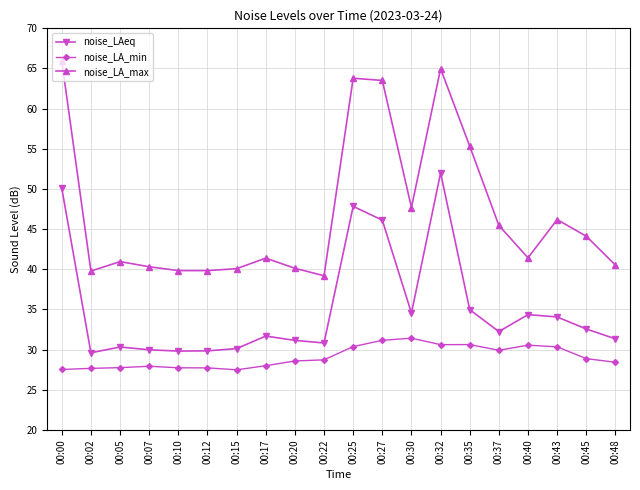

True or false: noise_LAeq has more than 0 interior local peaks.

True